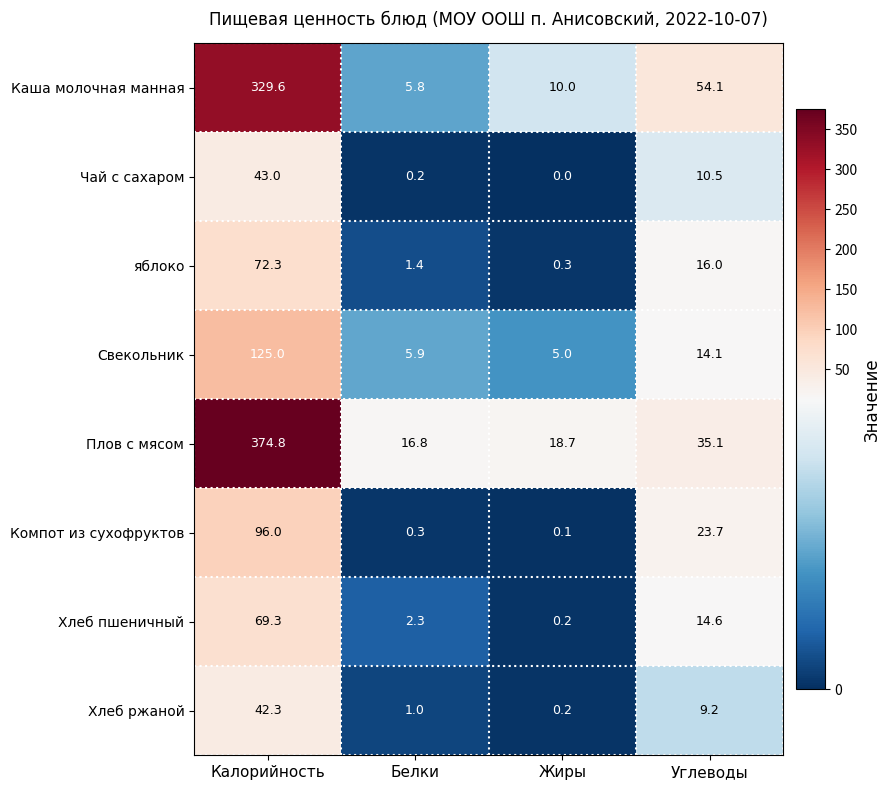

The value of Чай с сахаром at Калорийность is 29.2. True or false?

False